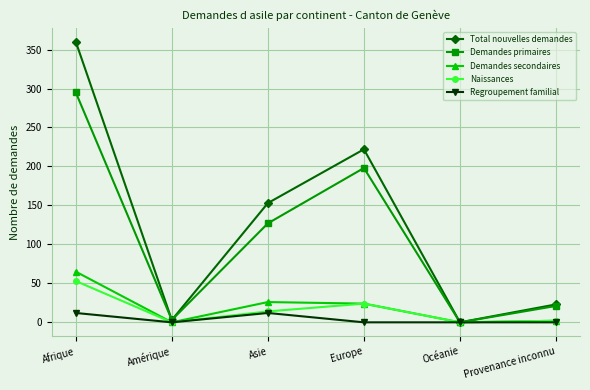

Which series has the largest range (max minus min)?

Total nouvelles demandes